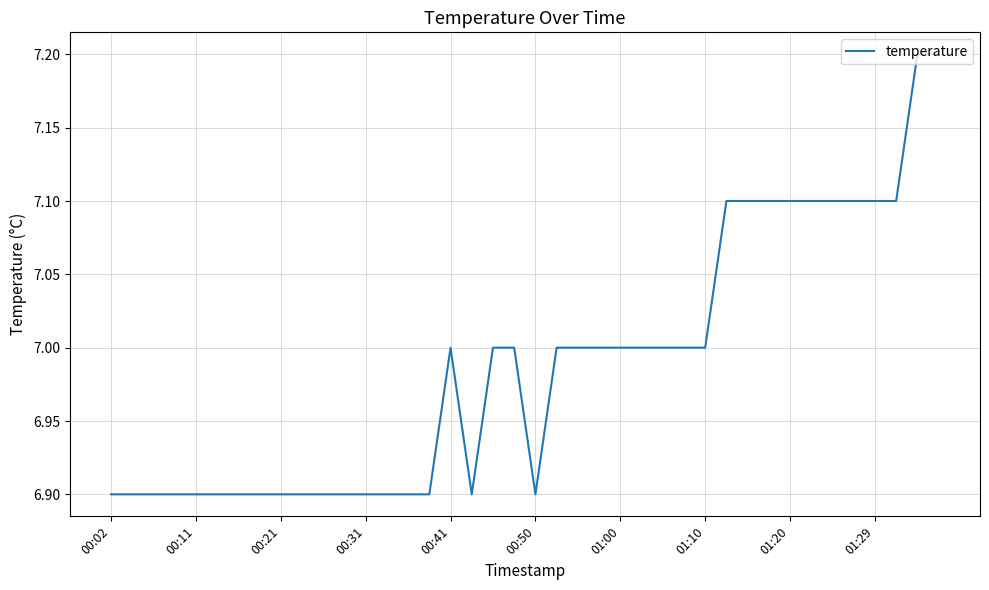

What is the smallest value displayed?

6.9